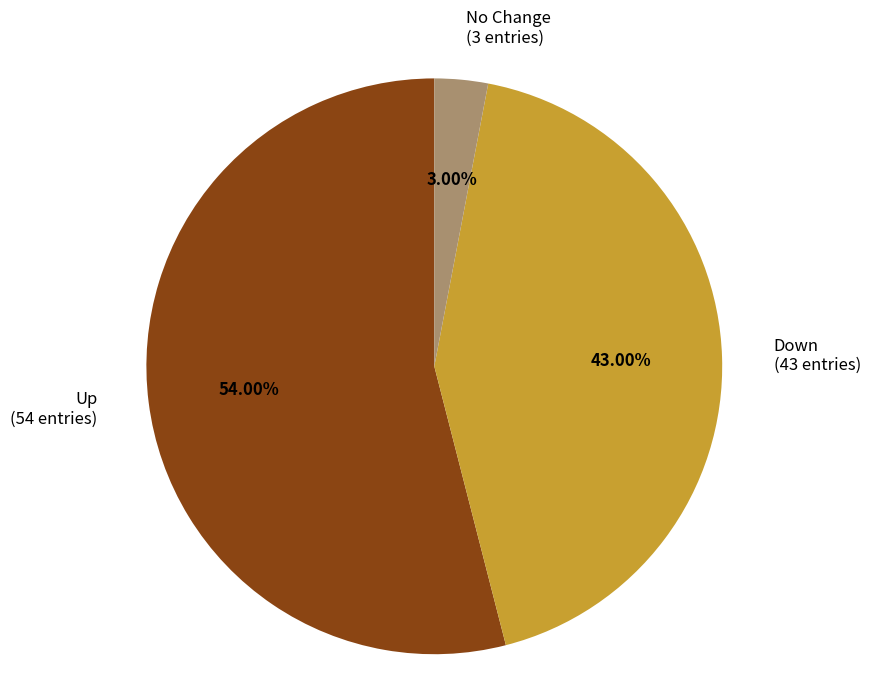

Is there any slice that represents more than half of the pie?

Yes